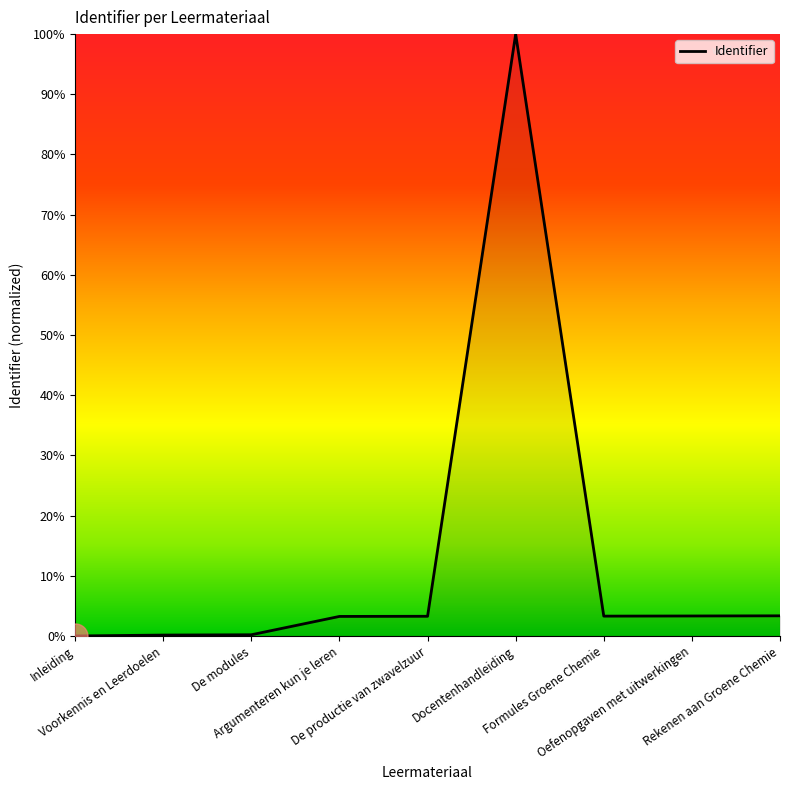

What is the maximum value shown in the chart?

100.0